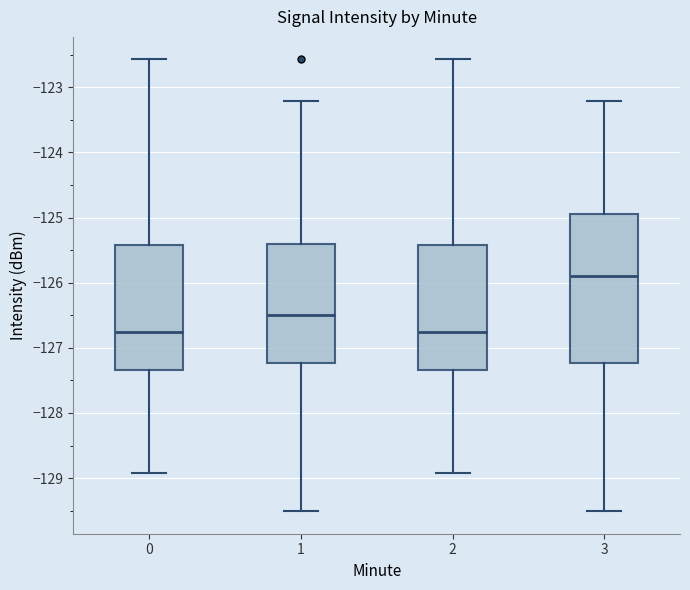

Reading left to right, read every box against the y-axis: the position of its median line, the range the box covers, and the ends of its whiskers. The values are not printed on the chart, so give them approximately, as read against the axis.

0: median -126.8, box -127.3 to -125.4, whiskers -128.9 to -122.6
1: median -126.5, box -127.2 to -125.4, whiskers -129.5 to -123.2
2: median -126.8, box -127.3 to -125.4, whiskers -128.9 to -122.6
3: median -125.9, box -127.2 to -124.9, whiskers -129.5 to -123.2